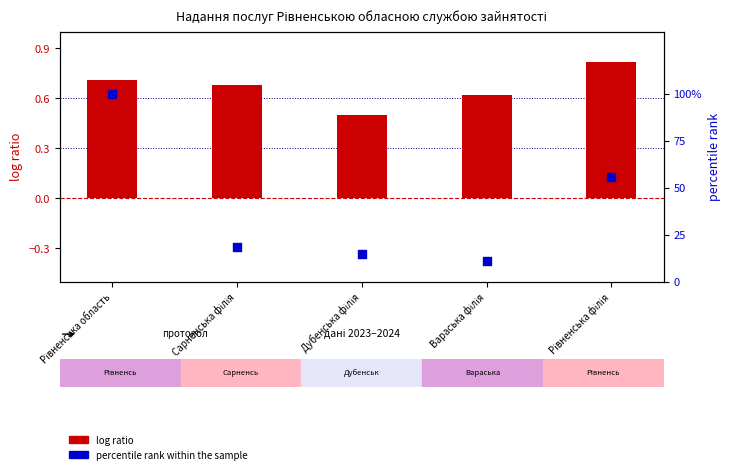

Which series has the largest total across all categories?

log ratio